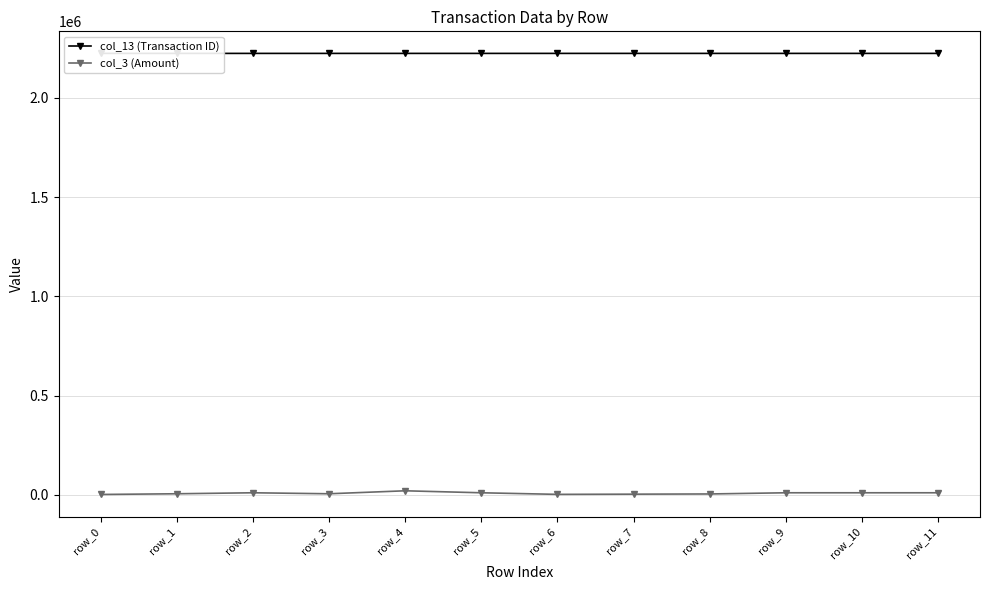

The value of col_3 (Amount) at row_2 is 16501. True or false?

False